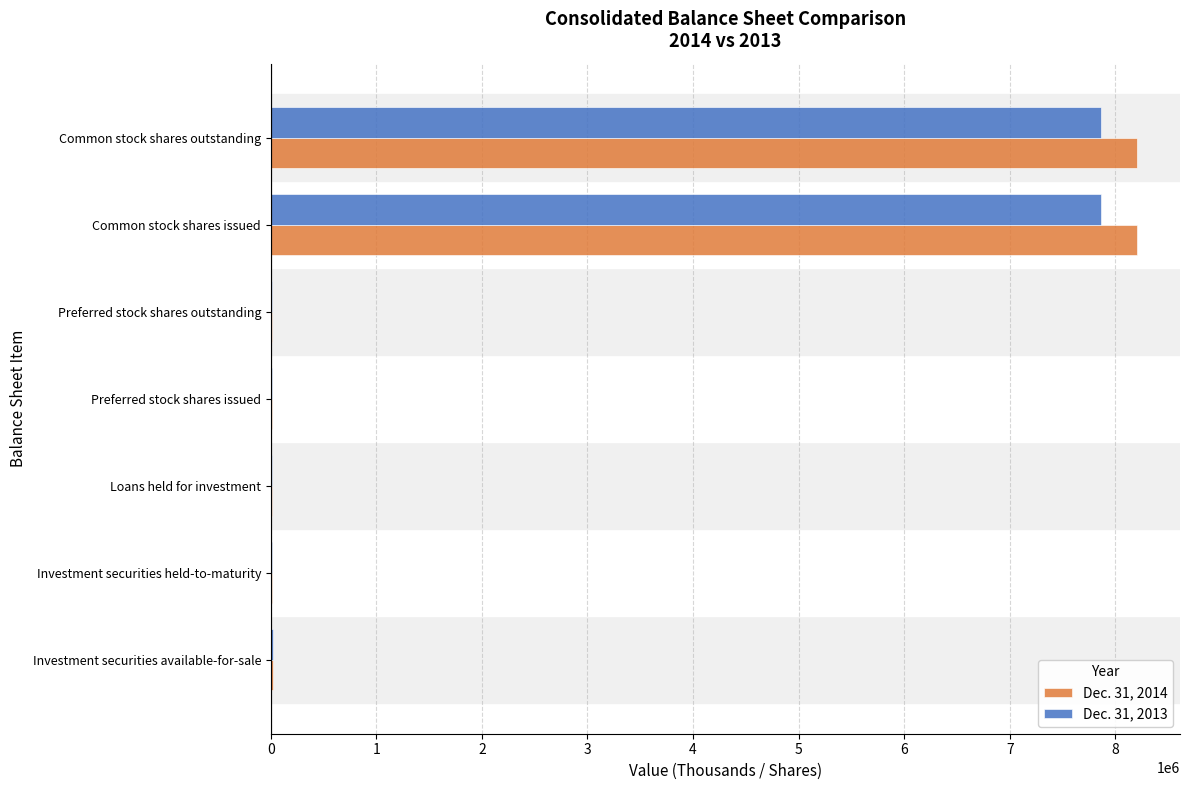

Is it true that Dec. 31, 2014 equals 8203033 at Common stock shares outstanding?

True